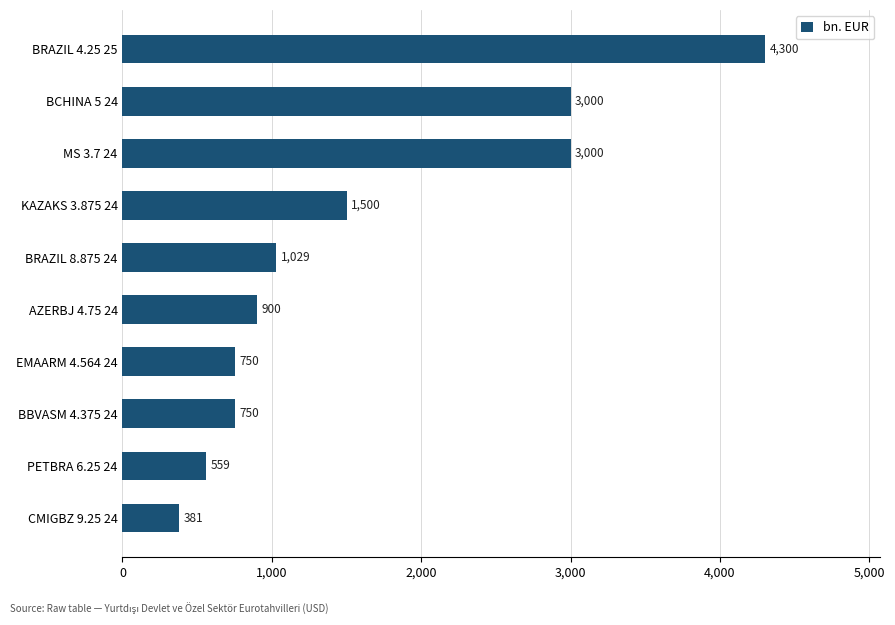

Between BBVASM 4.375 24 and BRAZIL 4.25 25, which is larger?

BRAZIL 4.25 25